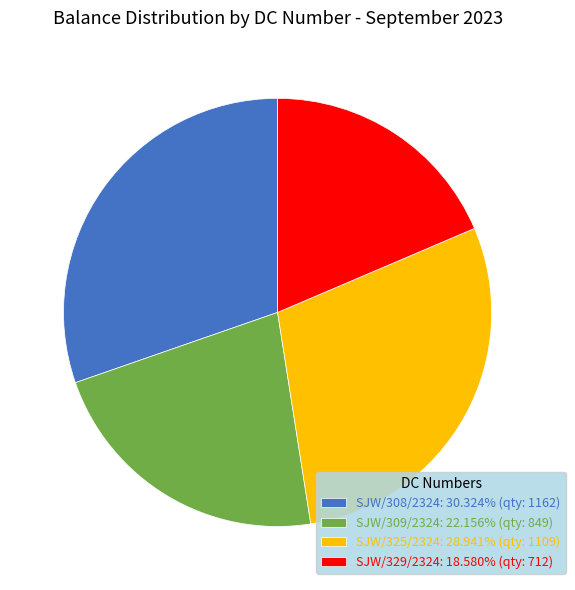

Do SJW/329/2324: 18.580% (qty: 712) and SJW/308/2324: 30.324% (qty: 1162) together represent more than half of the pie?

No